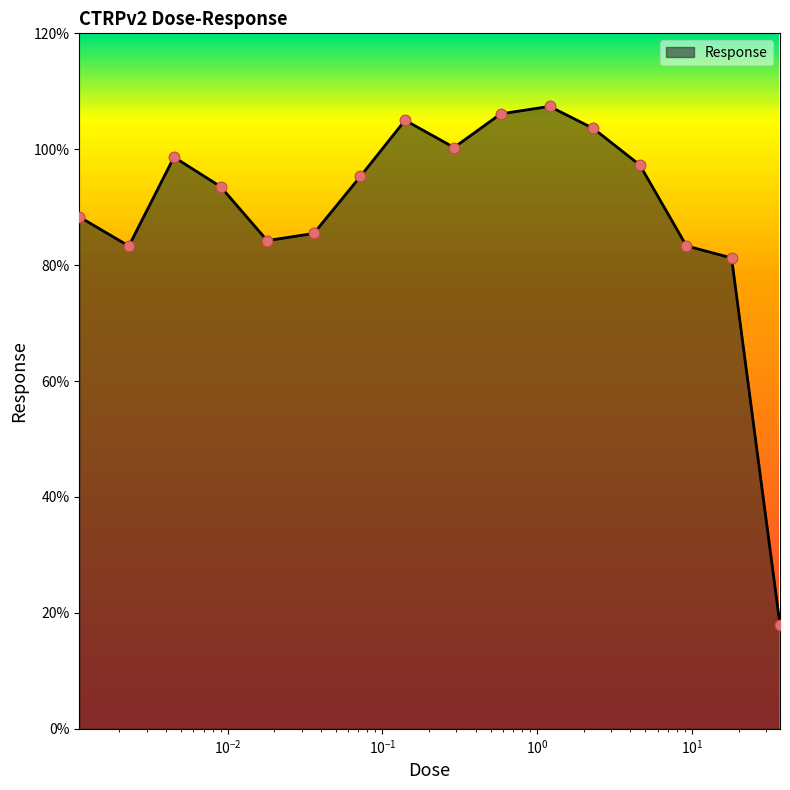

What is the minimum value shown in the chart?

17.9